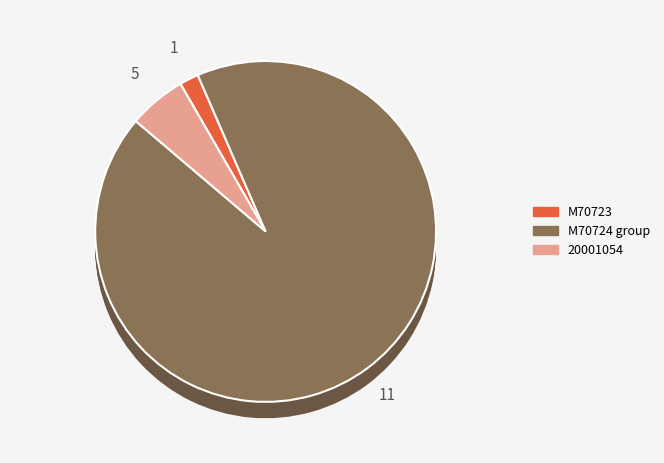

The M59102 slice represents 9% of the pie. True or false?

True